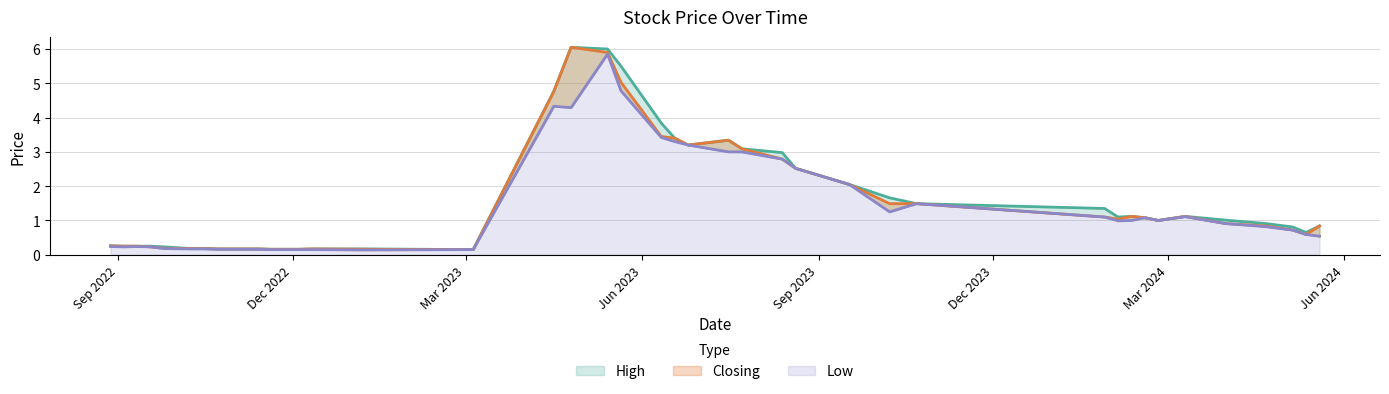

True or false: Closing and Low intersect in this chart.

False